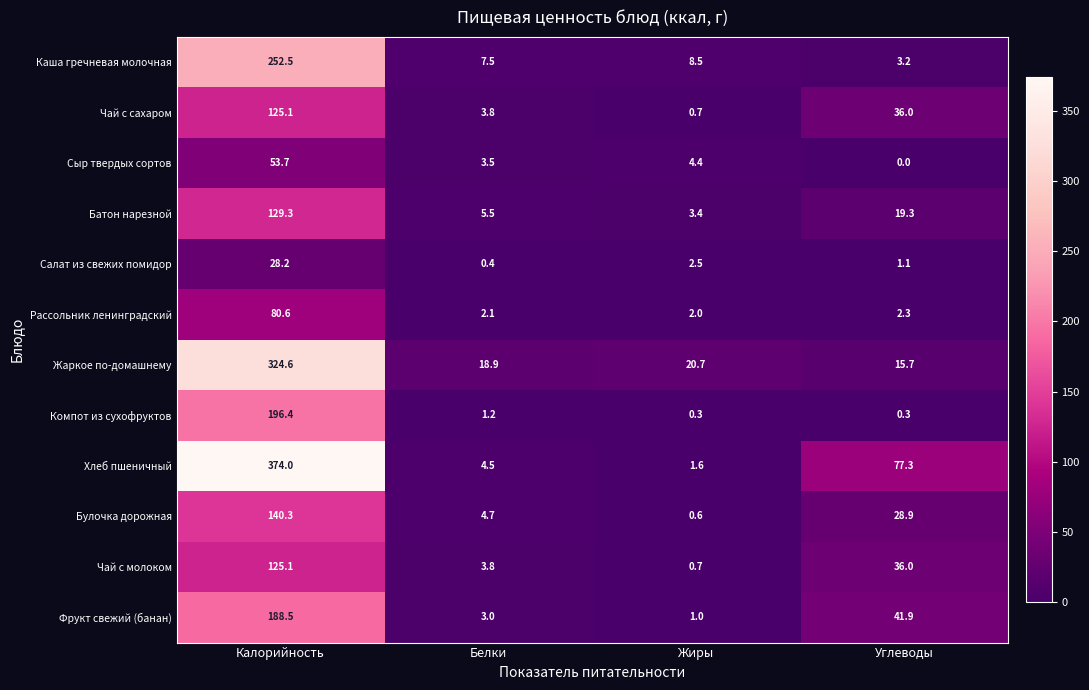

The Рассольник ленинградский series shows 3.3 at Жиры. True or false?

False